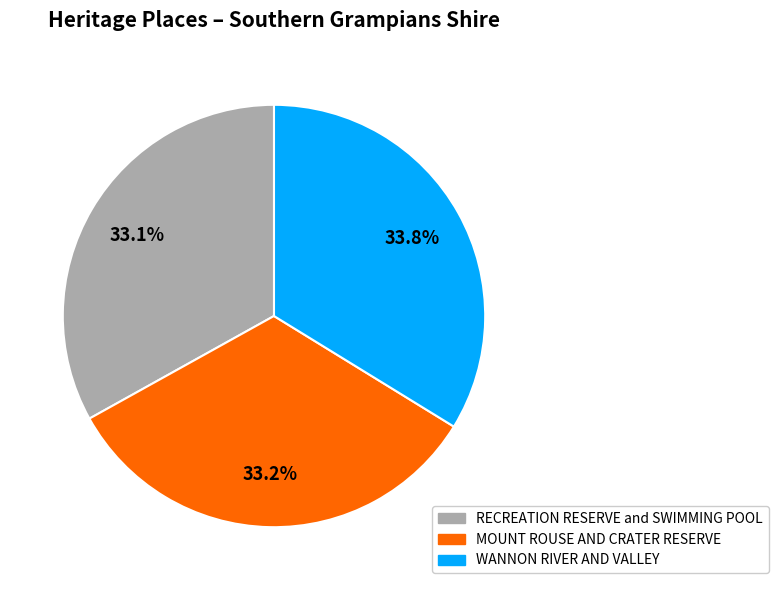

The RECREATION RESERVE and SWIMMING POOL slice represents 33% of the pie. True or false?

True